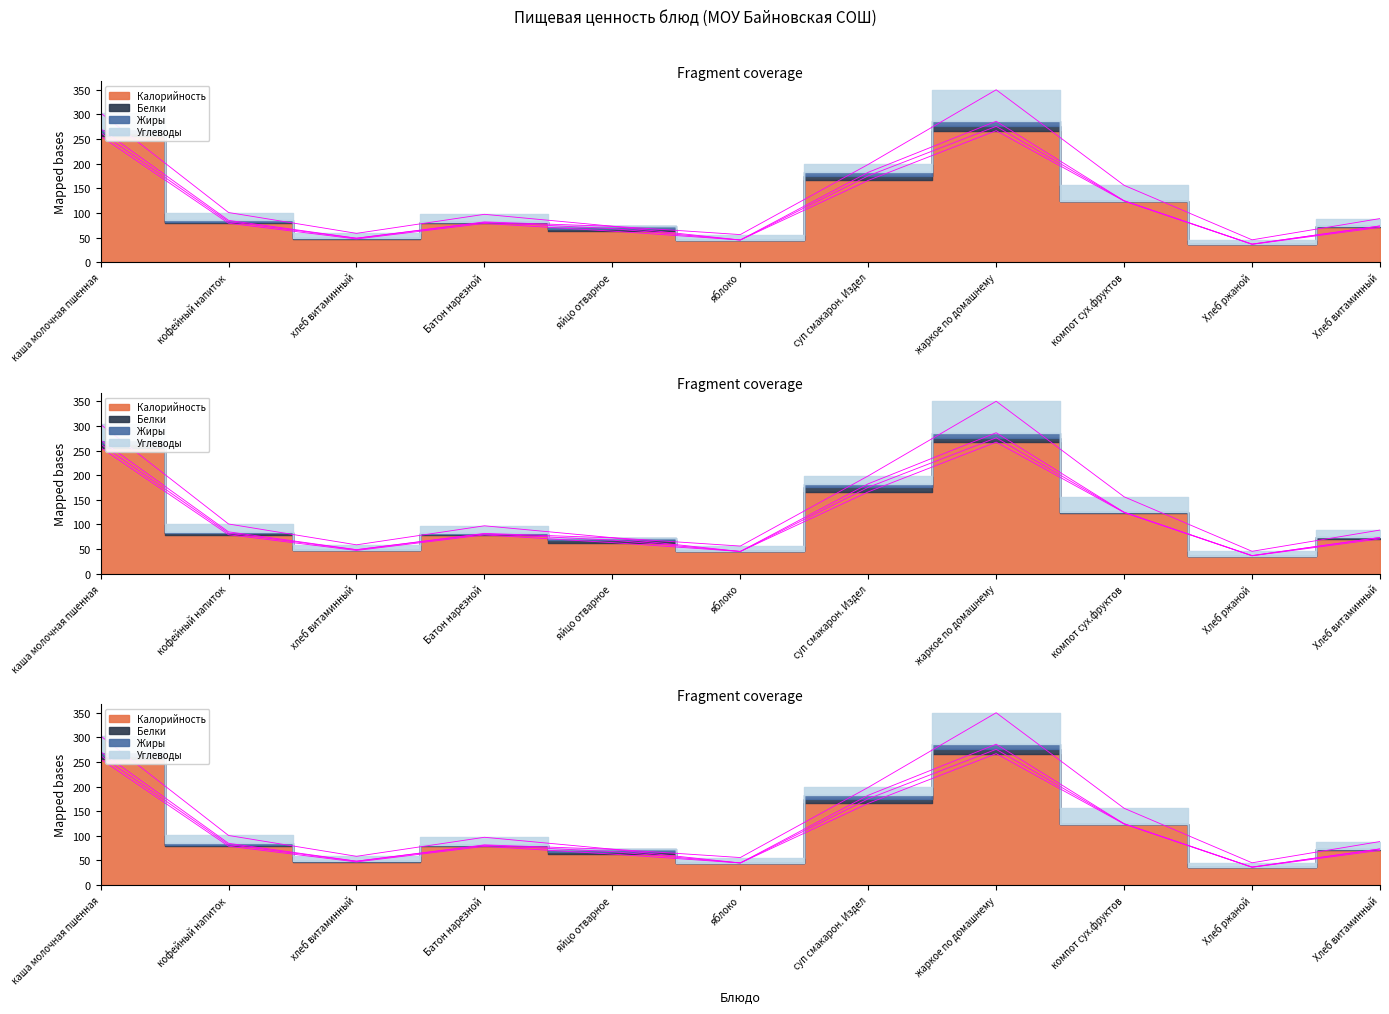

What is the total value across all series at Хлеб витаминный?

88.5